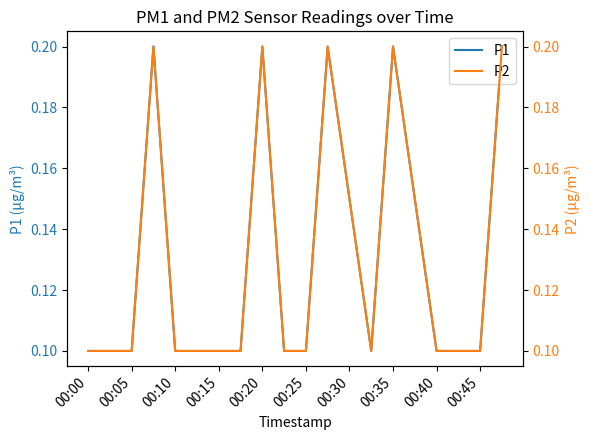

The value of P1 at 00:00 is 0.0. True or false?

False